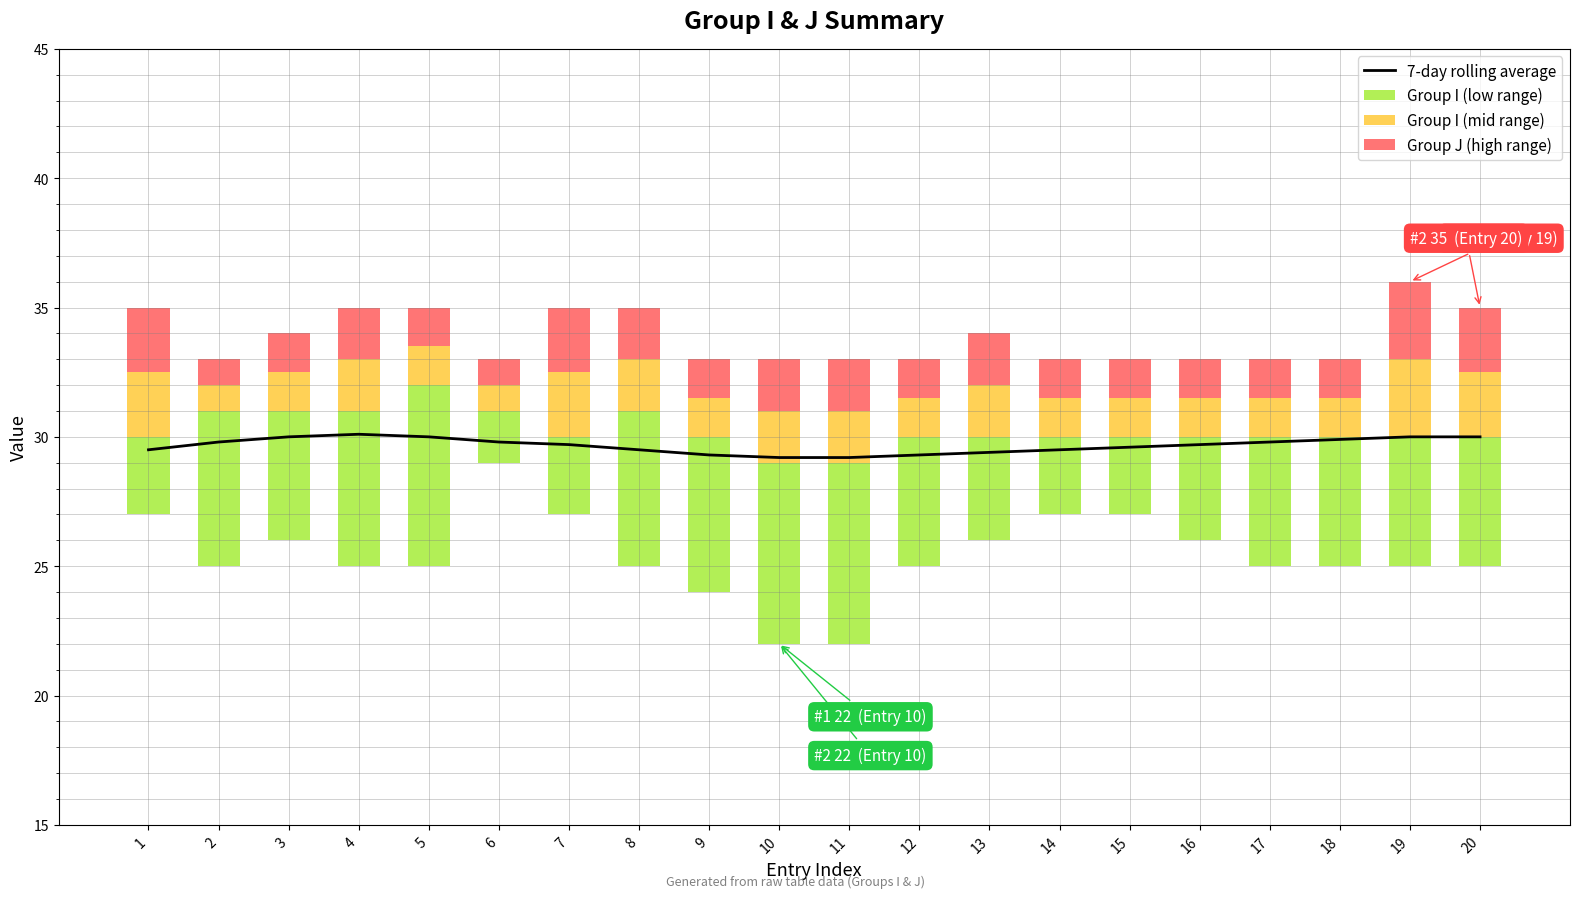

What is the approximate value of Group I (low range) at 8?

6.0